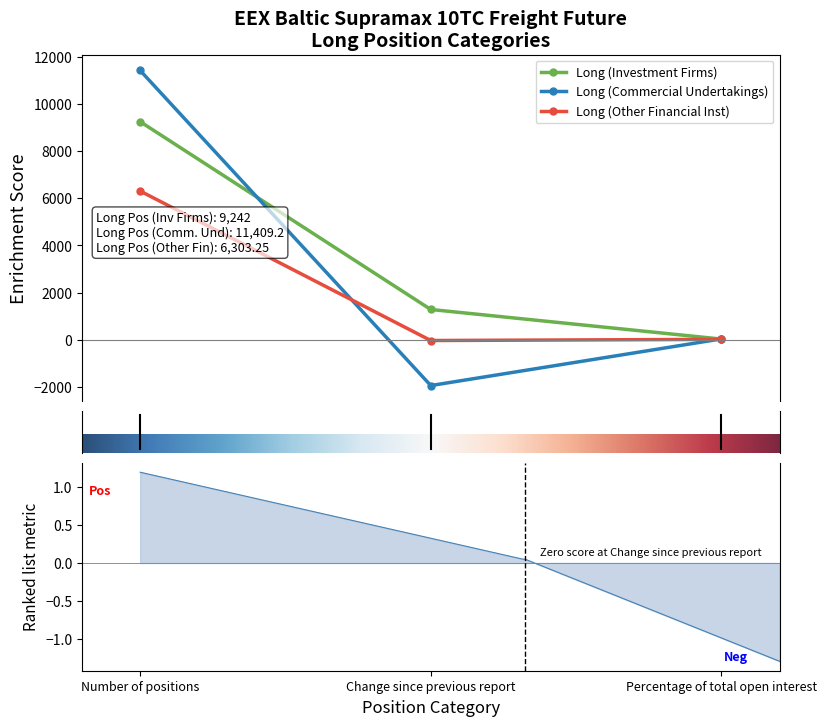

Which label corresponds to the largest value in the chart?

Number of positions